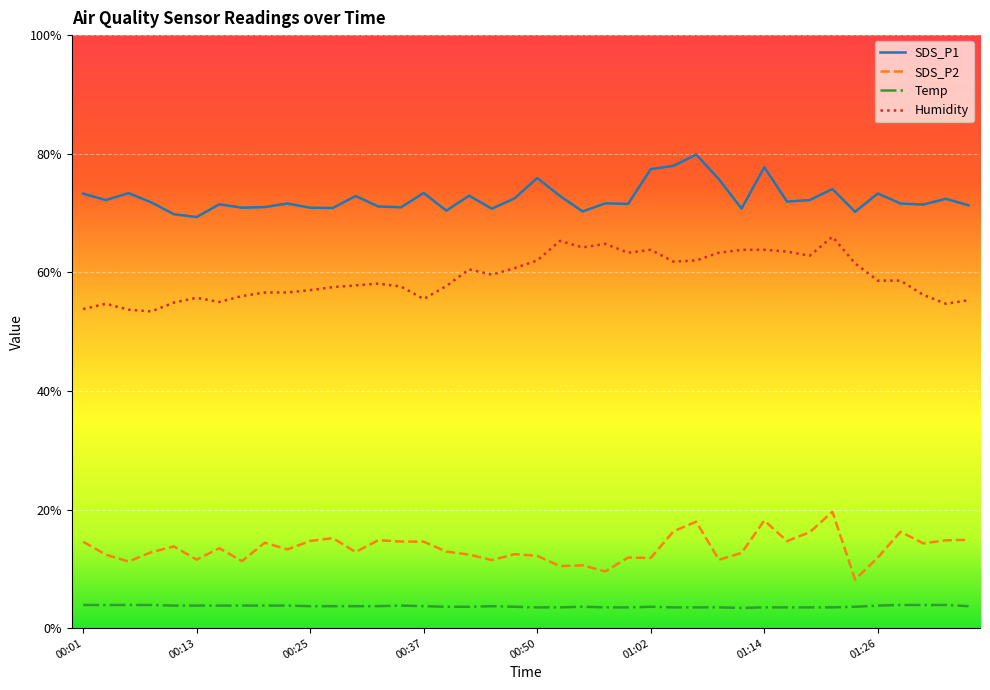

What is the maximum value for SDS_P2?

19.6